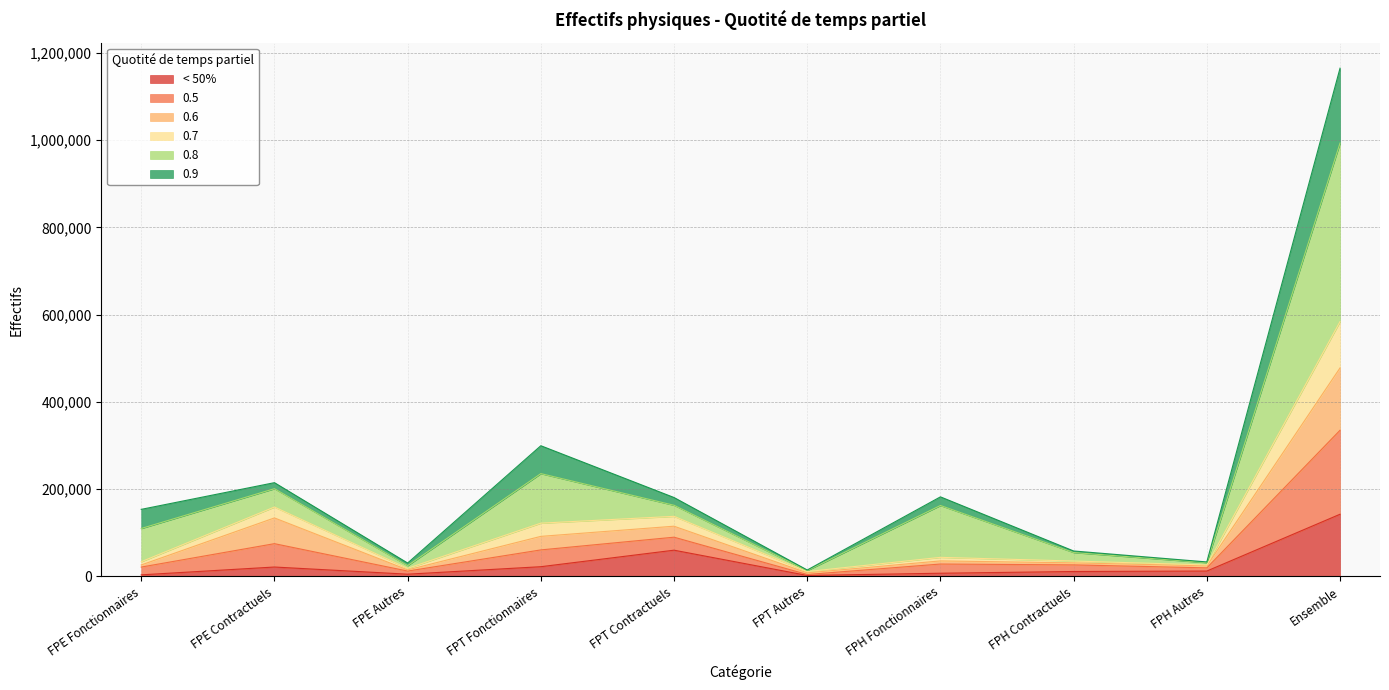

True or false: 0.6 has more than 1 points higher than both neighbors.

True